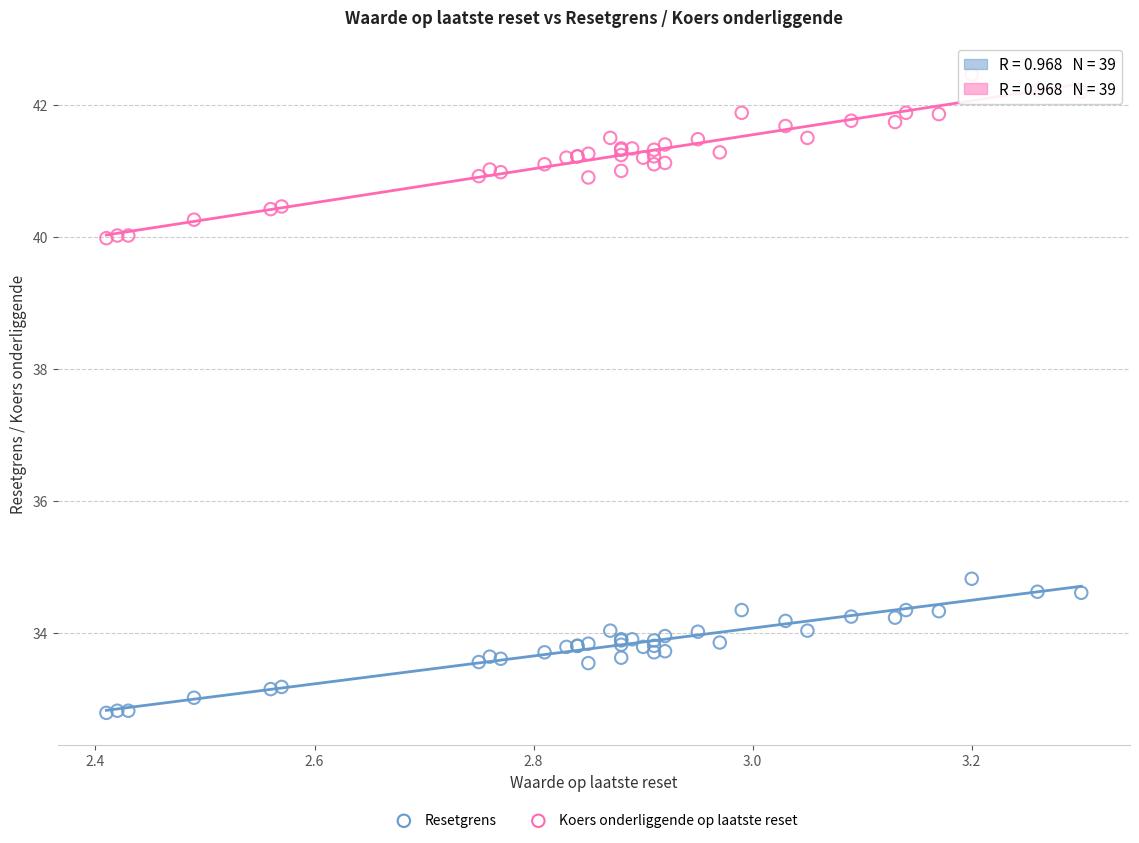

Which series contains the highest Y value?

Koers onderliggende op laatste reset